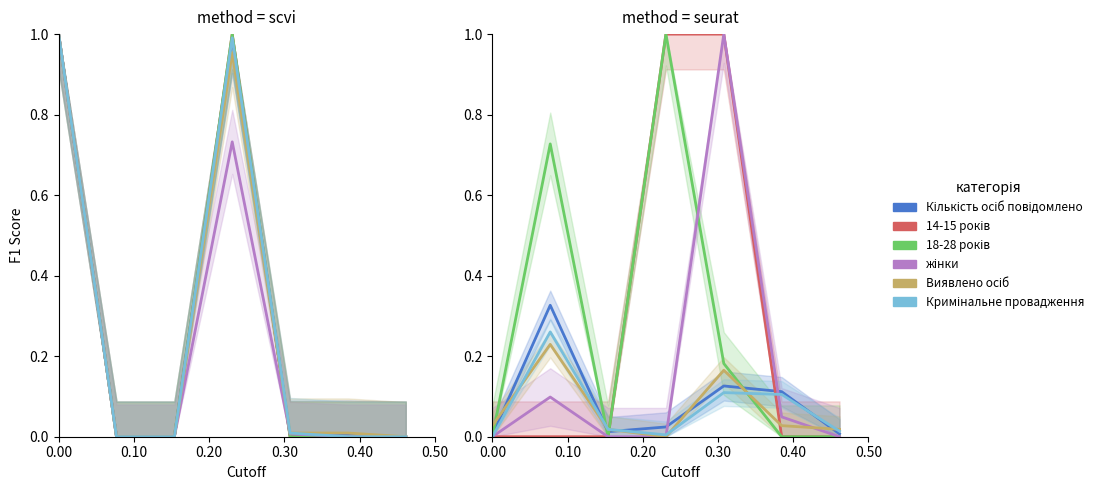

True or false: 18-28 років (col_14) has a value of 0.4 at 0.50.

False